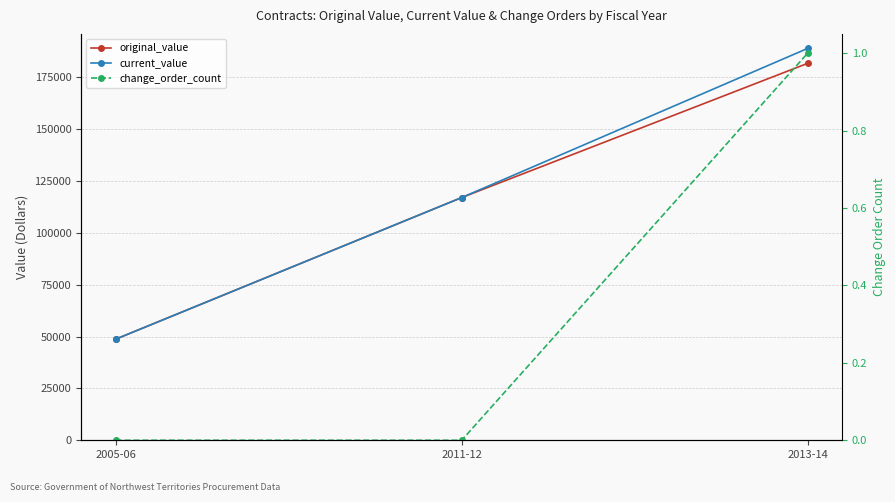

How many positive values does the change_order_count series have?

1